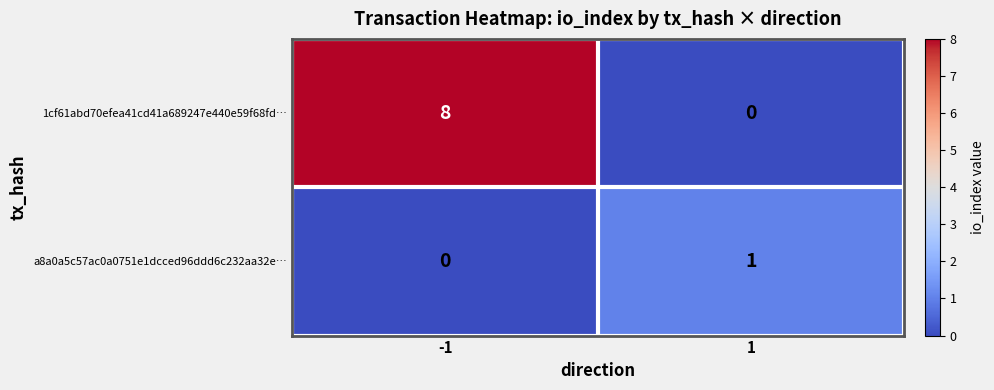

Is it true that 1cf61abd70efea41cd41a689247e440e59f68fd… equals 0 at 1?

True